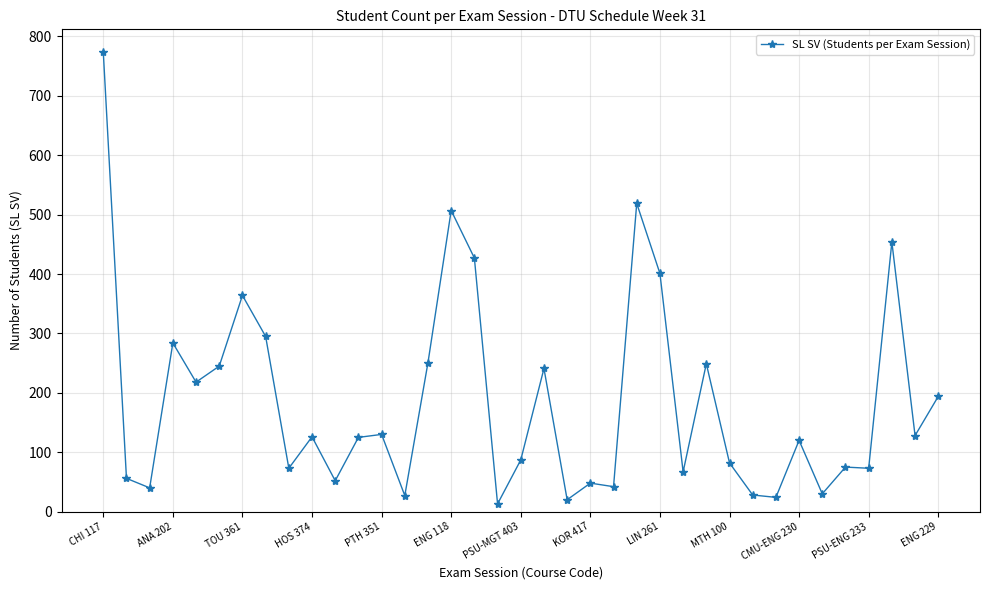

What is the greatest value displayed?

774